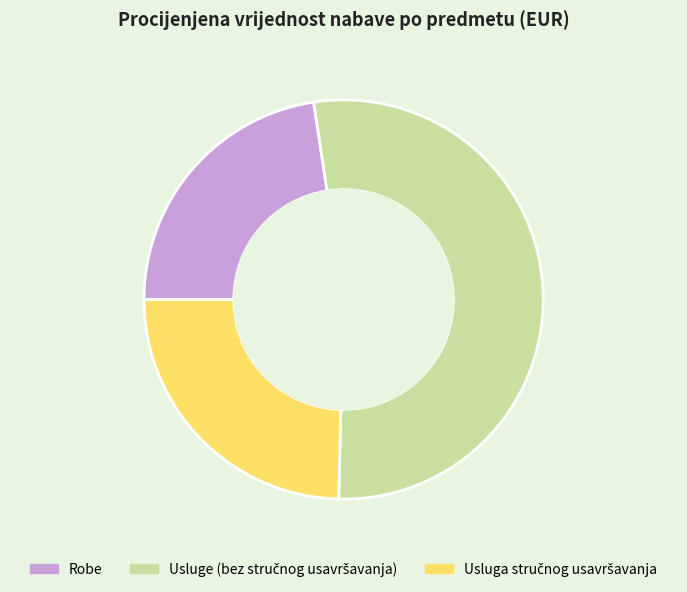

What is the smallest slice in the pie chart?

Robe